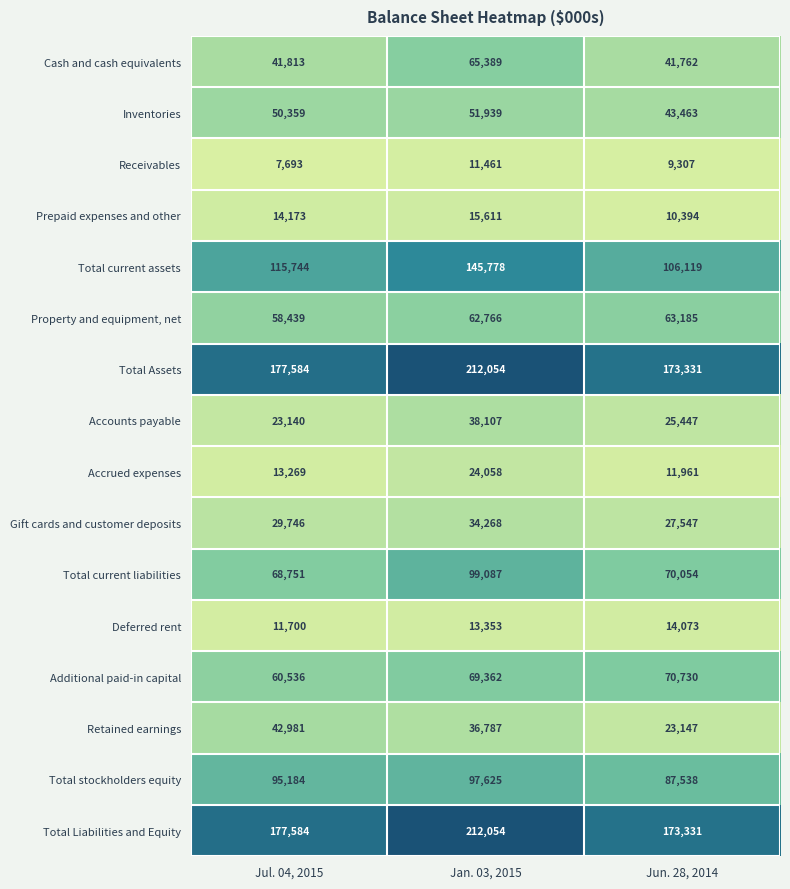

What is the average value of the Prepaid expenses and other series?

13393